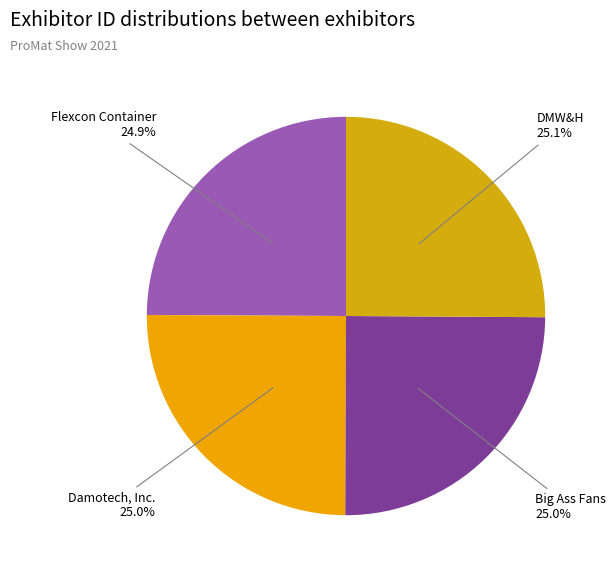

How many slices are in this pie chart?

4